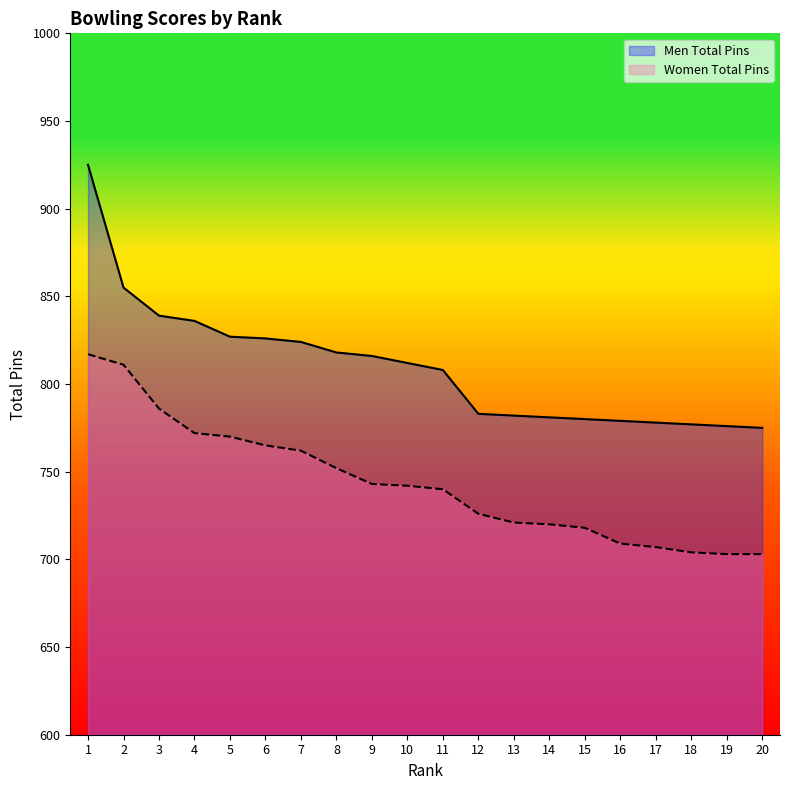

What is the value of the Men Total Pins point at the 20th from the left?

775